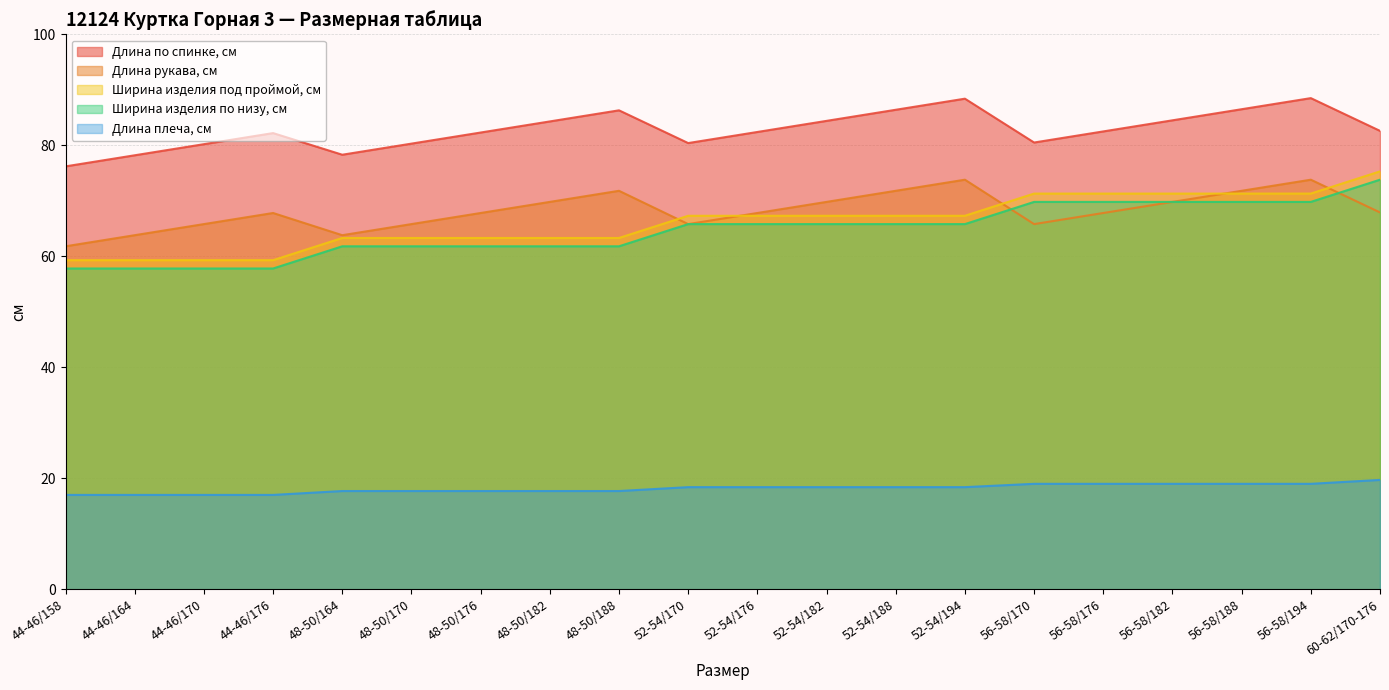

At which category is the sum across all series the highest?

56-58/194